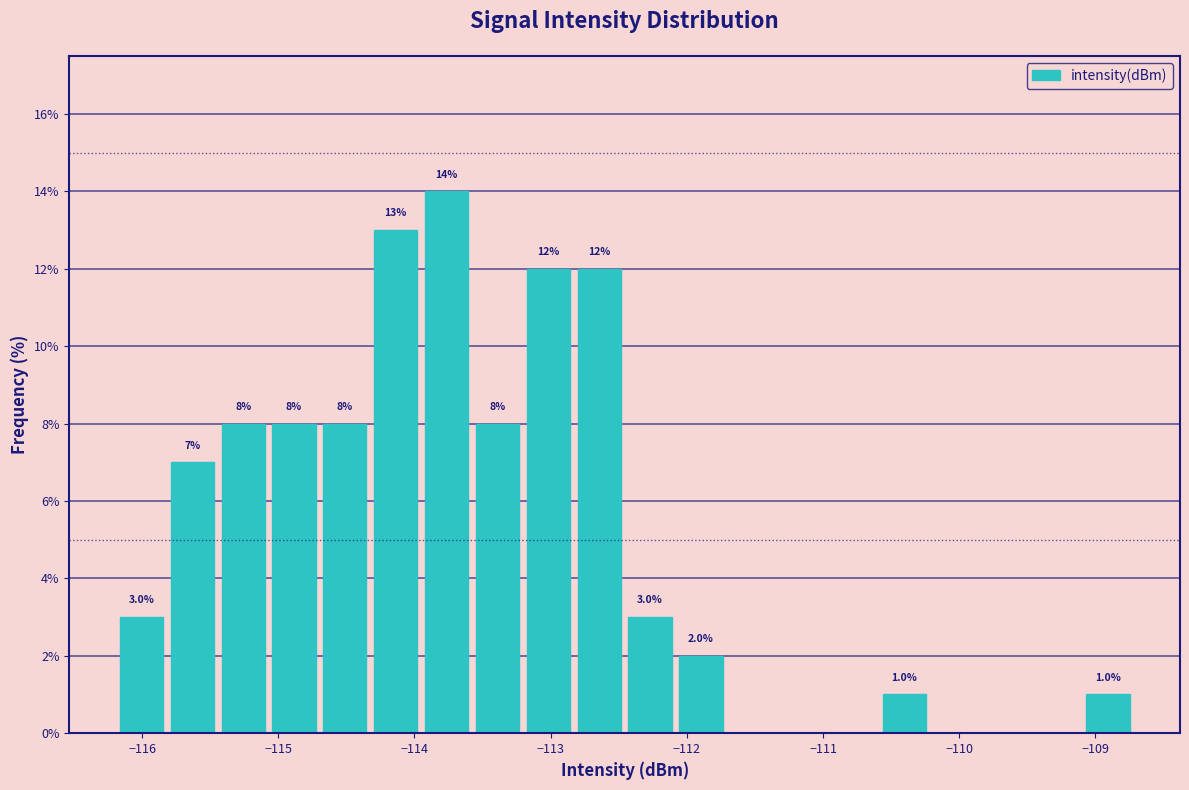

Read against the x-axis, roughly where is the centre of the tallest bar?

-113.8